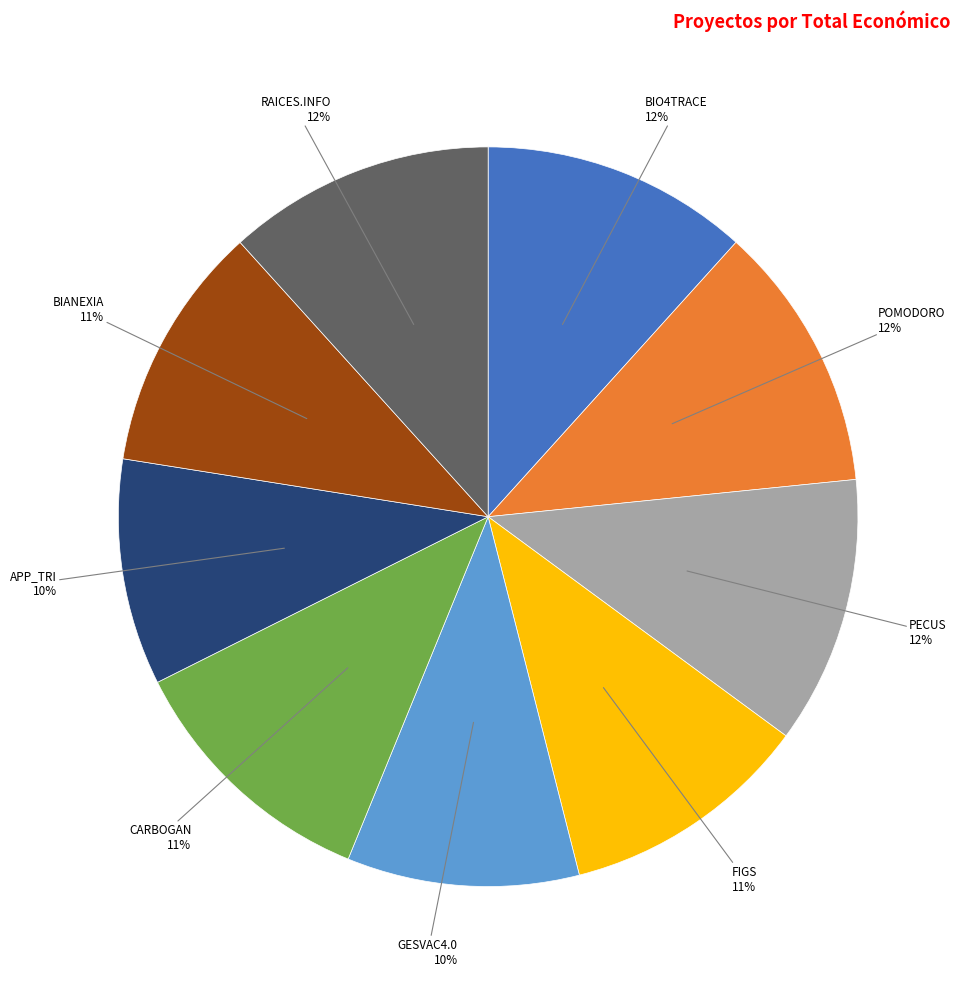

Is there any slice that represents more than half of the pie?

No